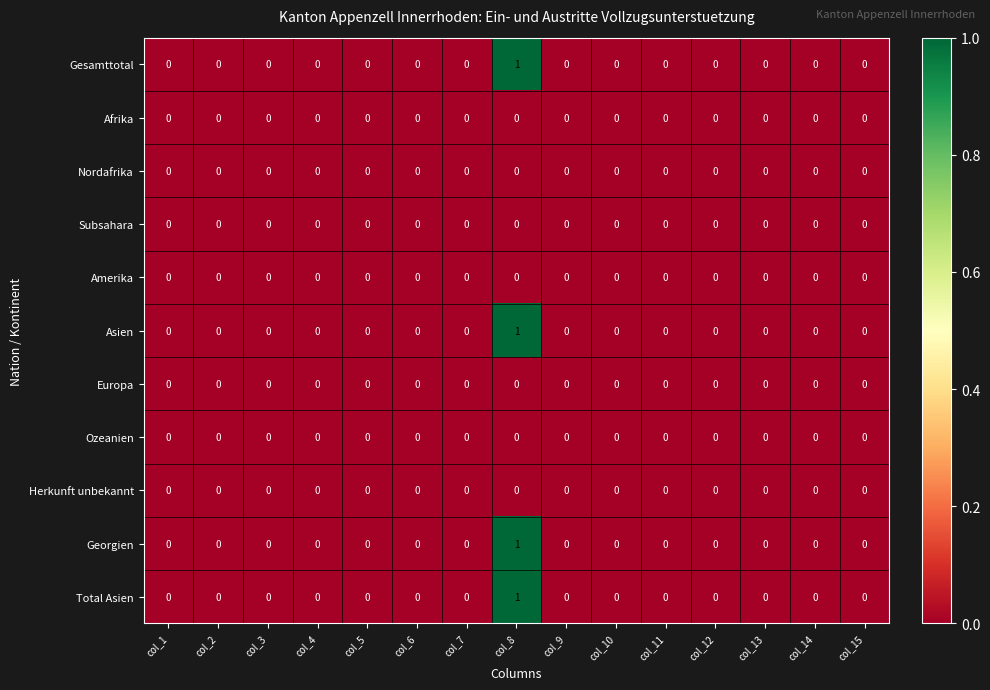

At which label does Asien reach its peak?

col_8